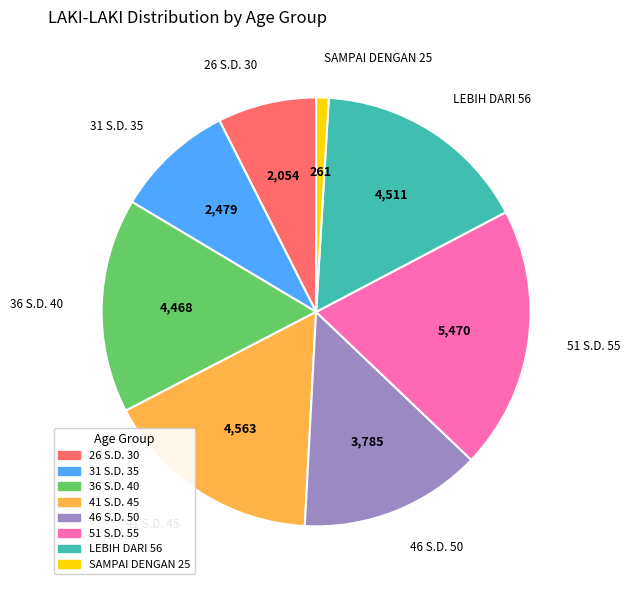

Between SAMPAI DENGAN 25 and 26 S.D. 30, which is larger?

26 S.D. 30